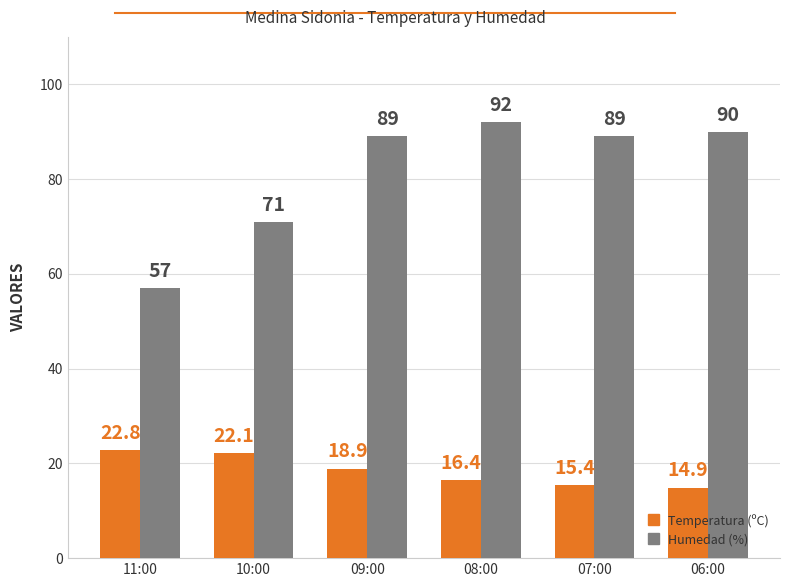

Reading right to left, extract all data points from this chart.

Temperatura (ºC): 14.9	15.4	16.4	18.9	22.1	22.8
Humedad (%): 90.0	89.0	92.0	89.0	71.0	57.0